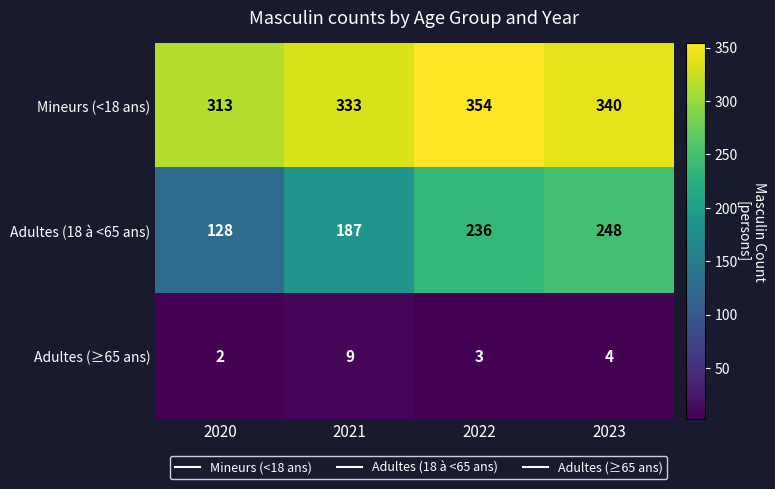

How many data points does each series have?

4